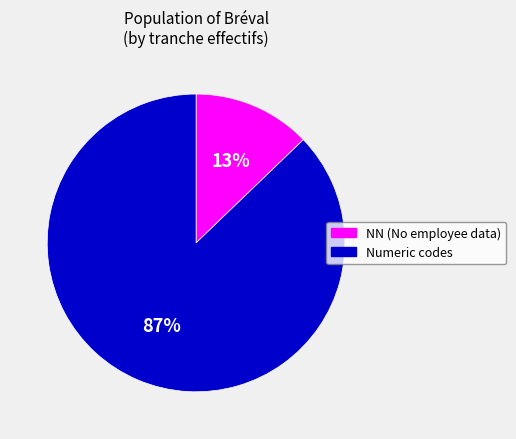

Does any single category account for the majority?

Yes